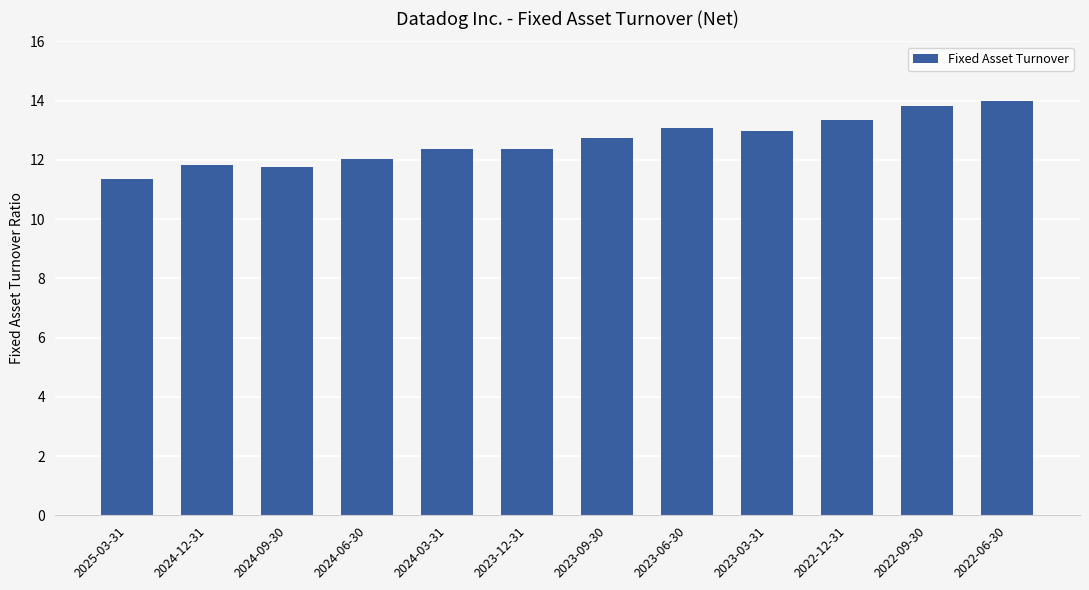

Between 2023-12-31 and 2025-03-31, which is larger?

2023-12-31